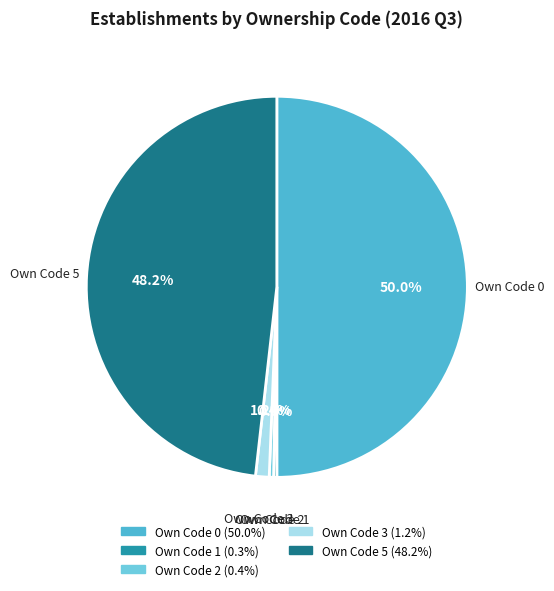

What percentage is NOT represented by Own Code 0?

50.0%